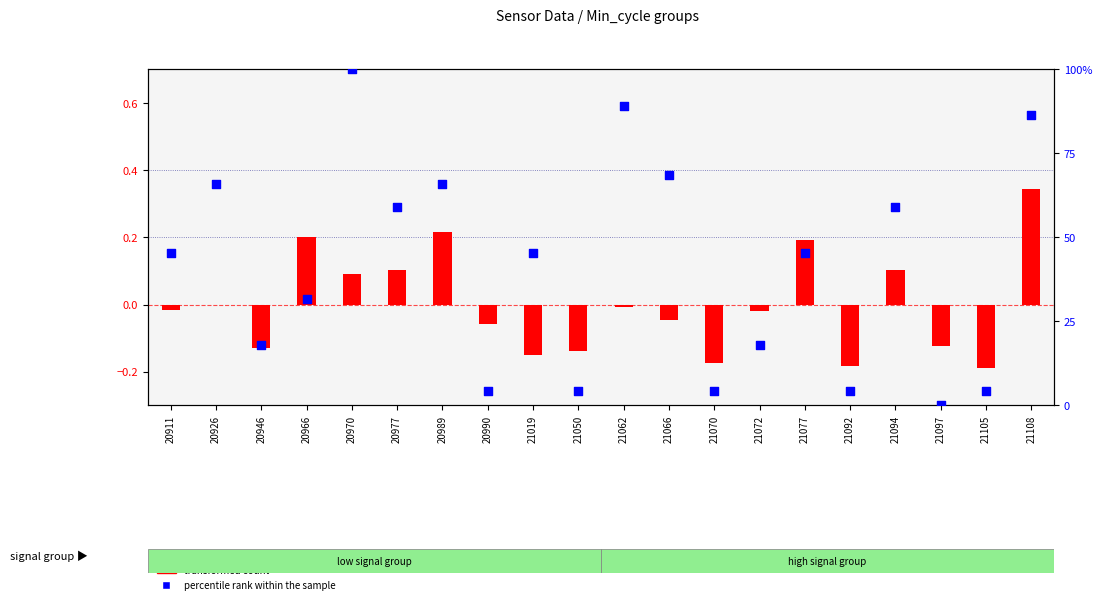

Is the value of percentile rank within the sample at 21062 greater than the value of transformed count at 20946?

Yes